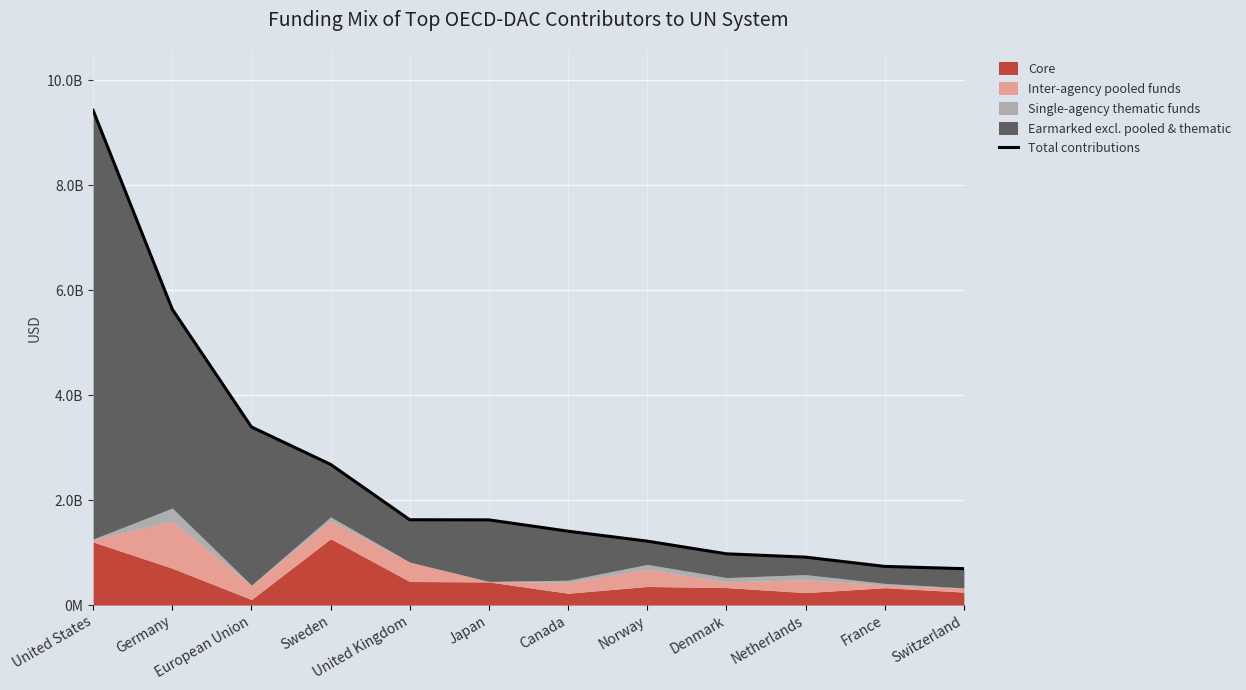

List the labels in order of value, largest first.

United States, Germany, European Union, Sweden, United Kingdom, Japan, Canada, Norway, Denmark, Netherlands, France, Switzerland